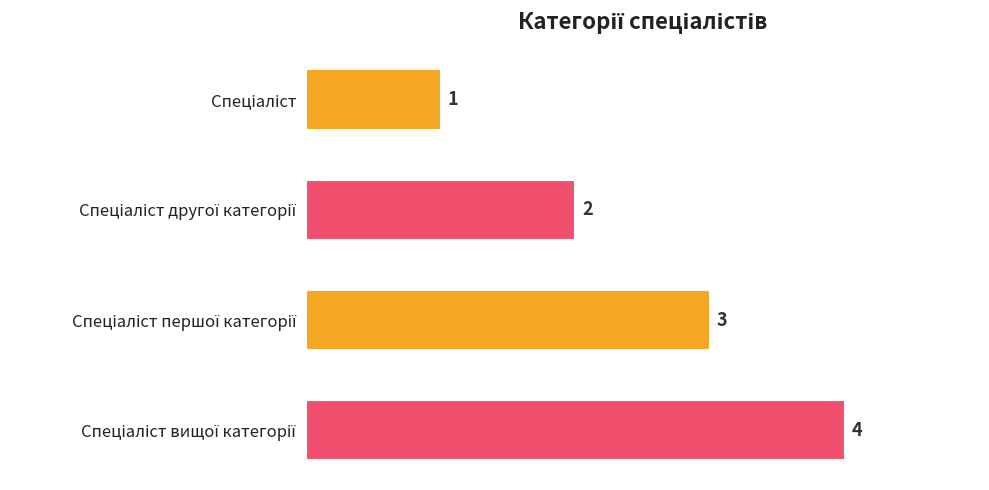

Does the chart contain any negative values?

No